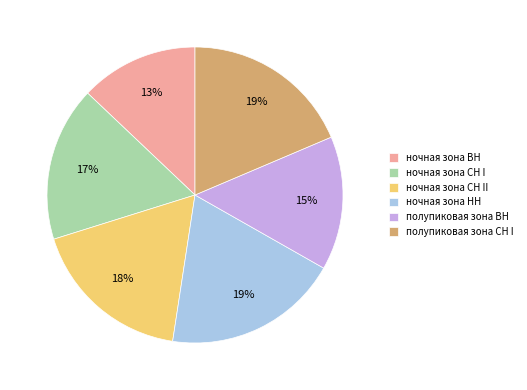

Is there any slice that represents more than half of the pie?

No